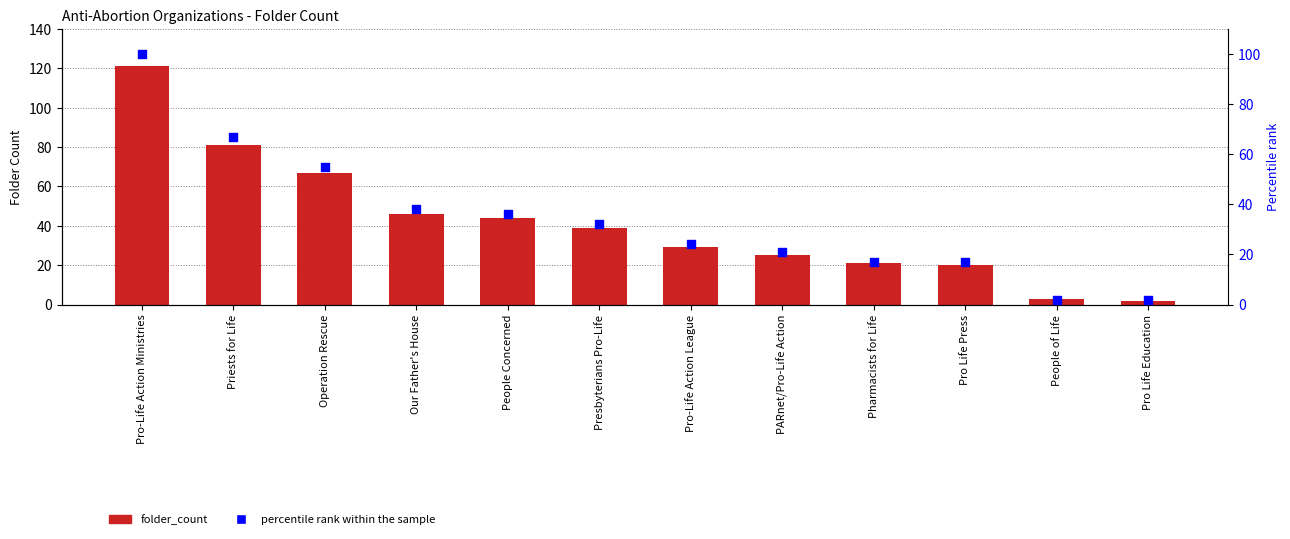

Which series reaches the maximum Y coordinate?

folder_count